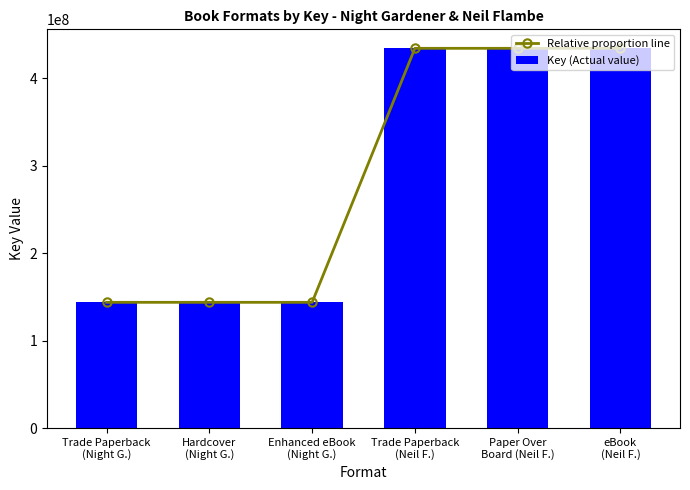

What is the difference between the maximum and minimum values in the Relative proportion line series?

290465471